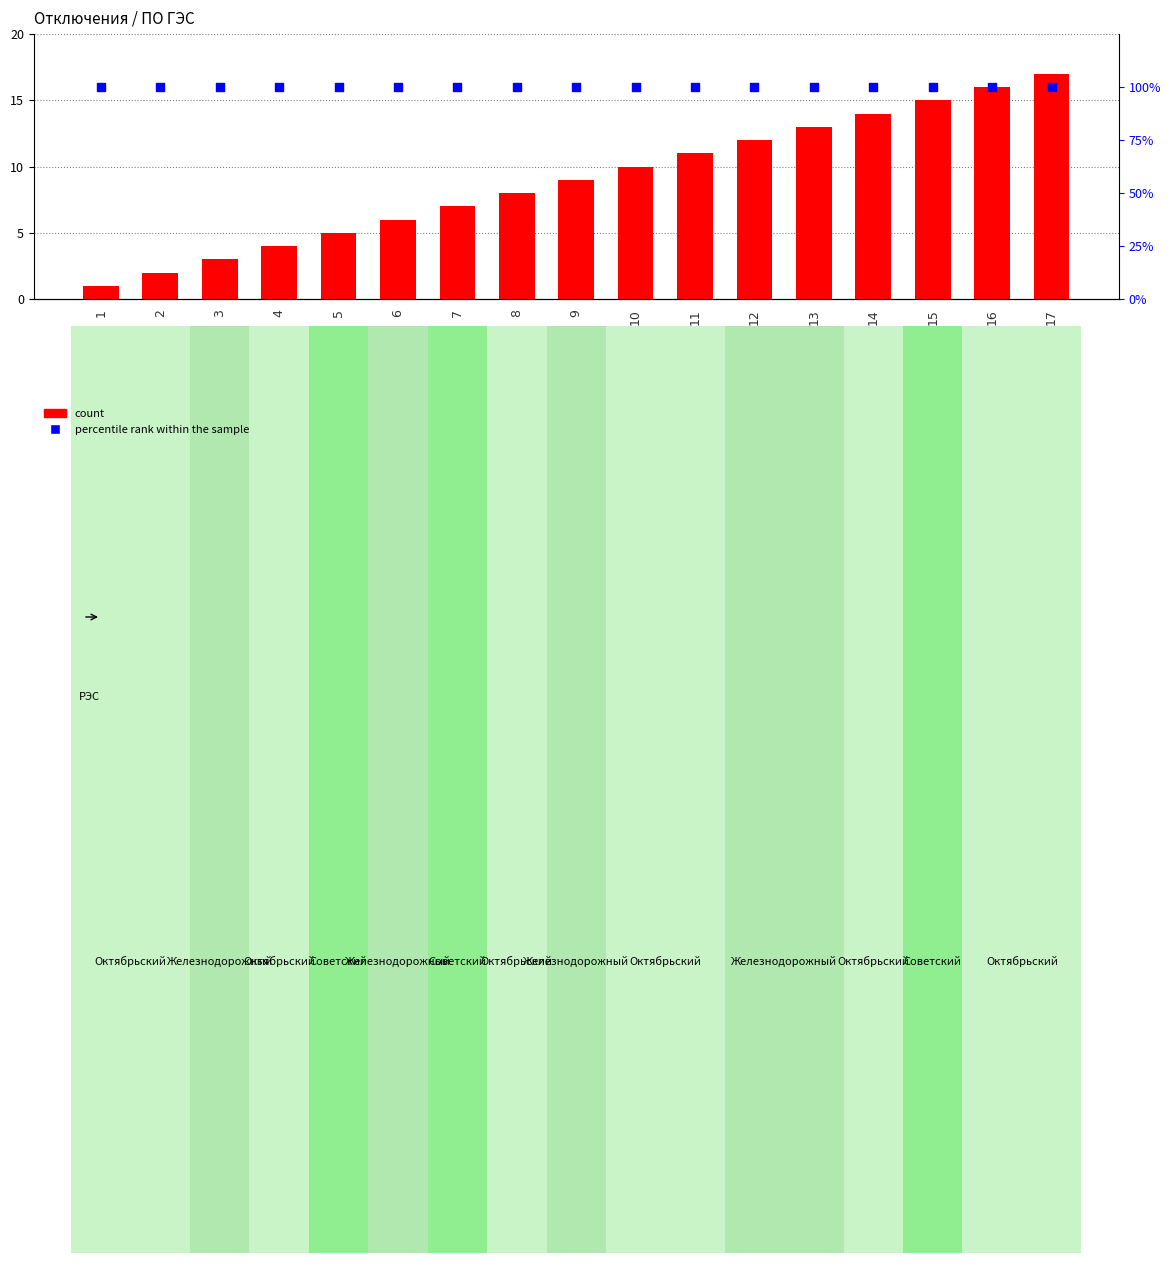

Which series contains the lowest Y value?

count